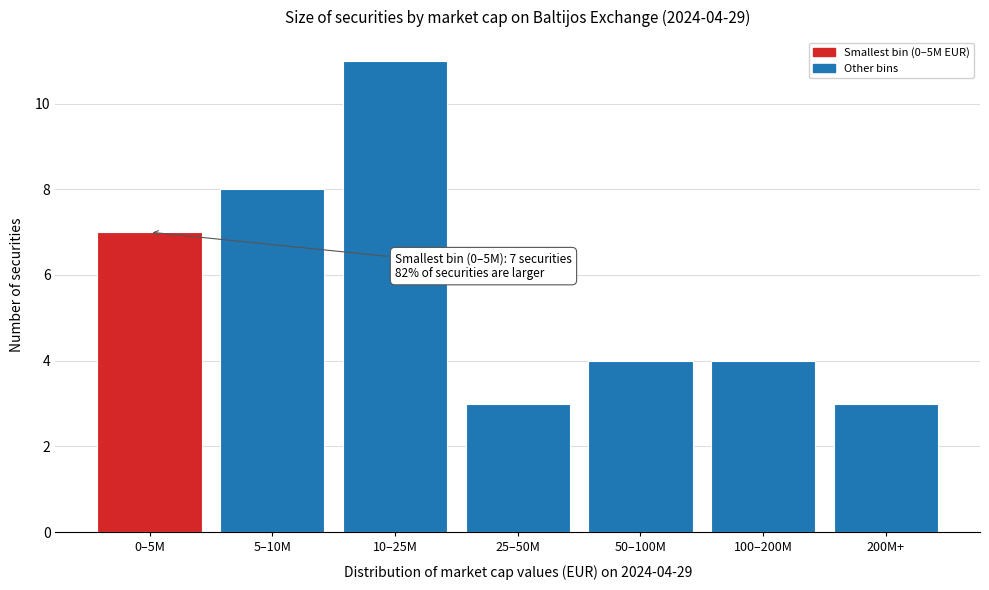

Reading left to right, list all the values displayed in this chart.

7	8	11	3	4	4	3